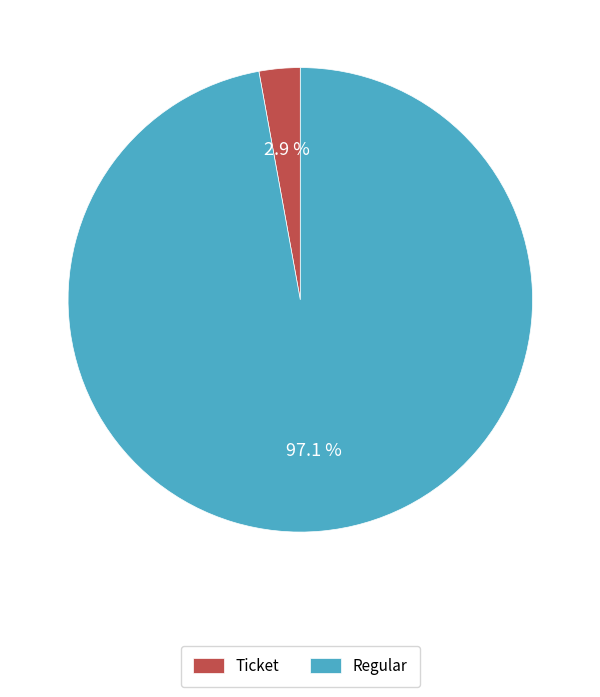

Which slice is the smallest?

Ticket